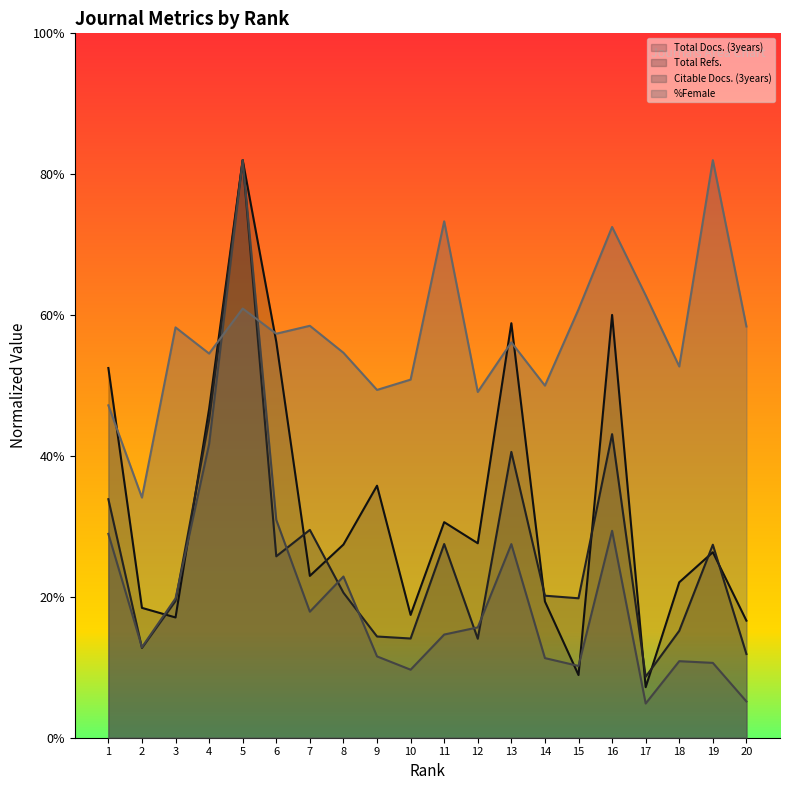

Is the value of Citable Docs. (3years) at 7 greater than the value of Total Refs. at 10?

Yes